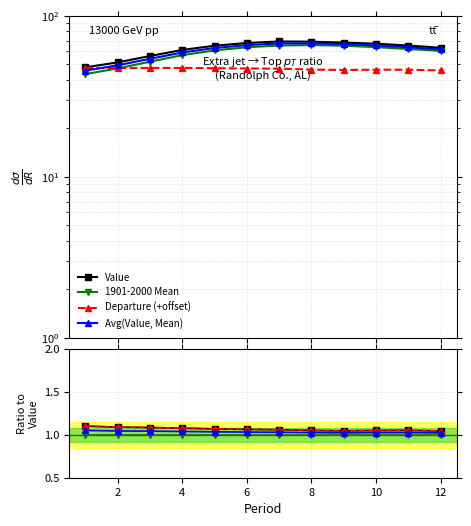

True or false: 1901-2000 Mean has a value of 51.8 at 3.

True